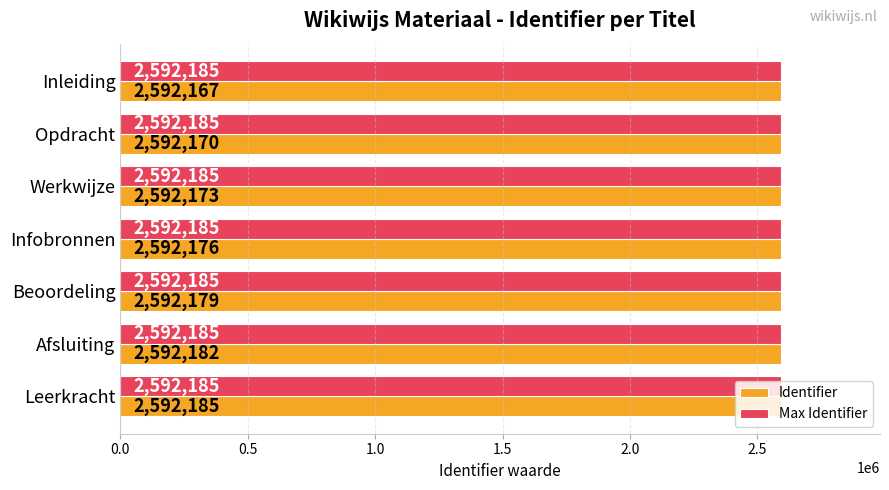

What is the minimum value for Identifier?

2592167